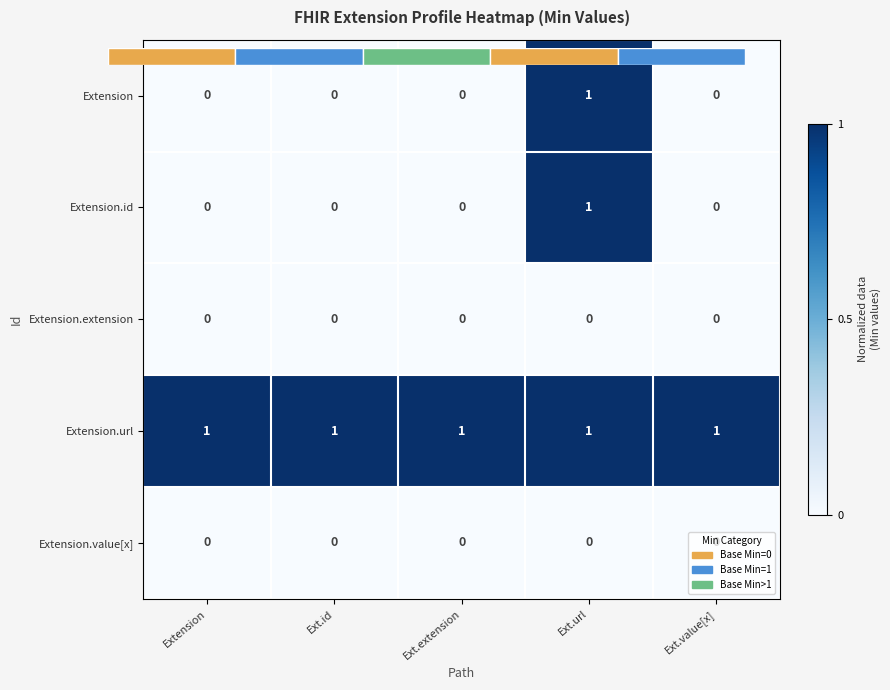

True or false: Extension.id has a value of 0 at Ext.value[x].

True